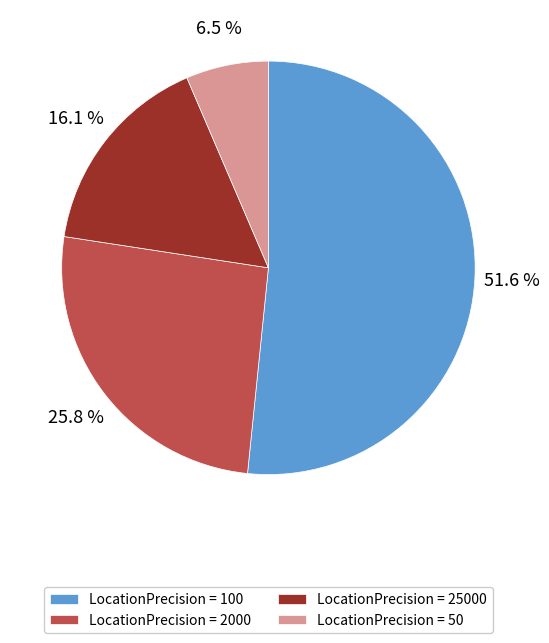

Combined, what portion of the pie is LocationPrecision = 50 and LocationPrecision = 2000?

32.3%